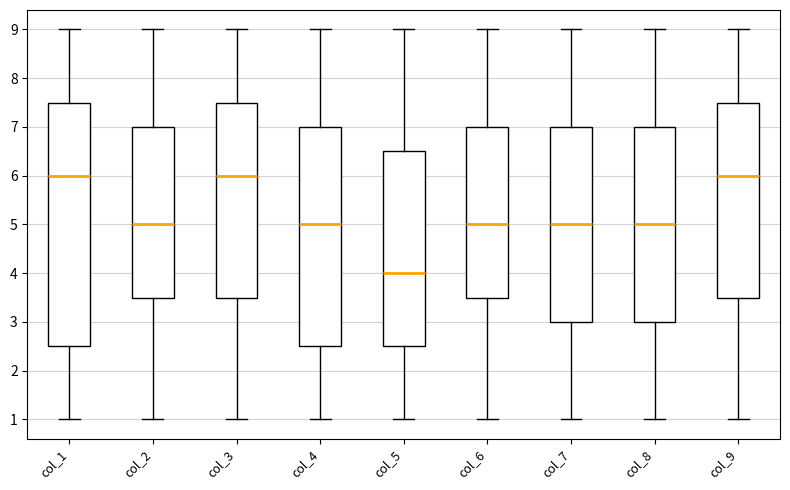

Which box's median line is the lowest?

col_5